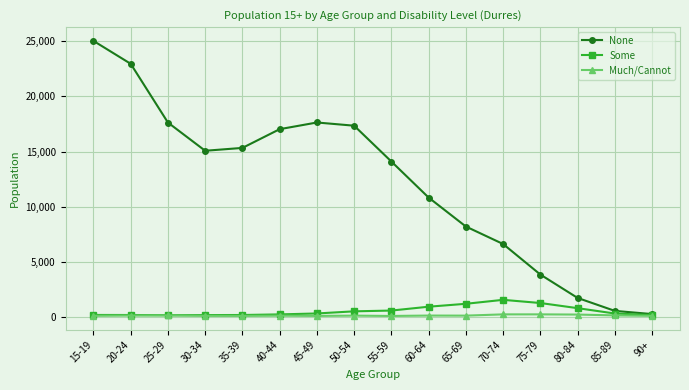

What is the total value across all series at 85-89?

1112